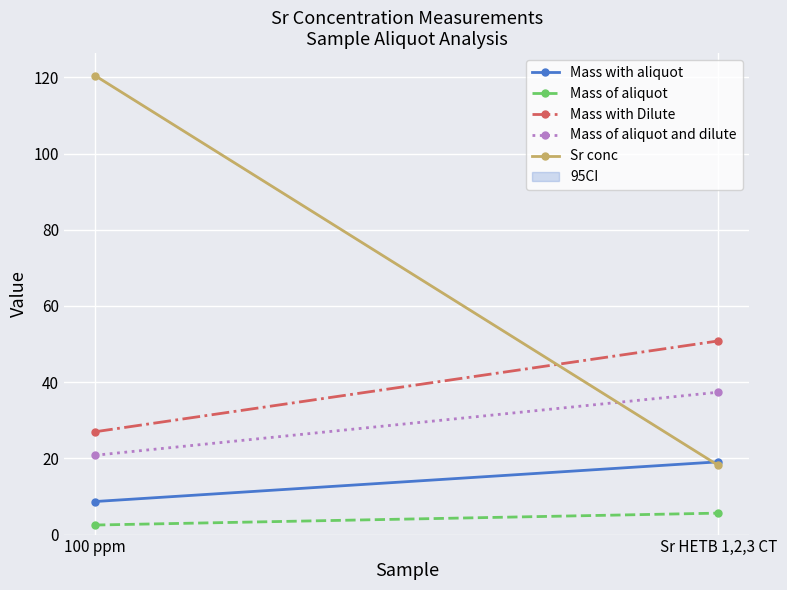

At which category is the sum across all series the highest?

100 ppm